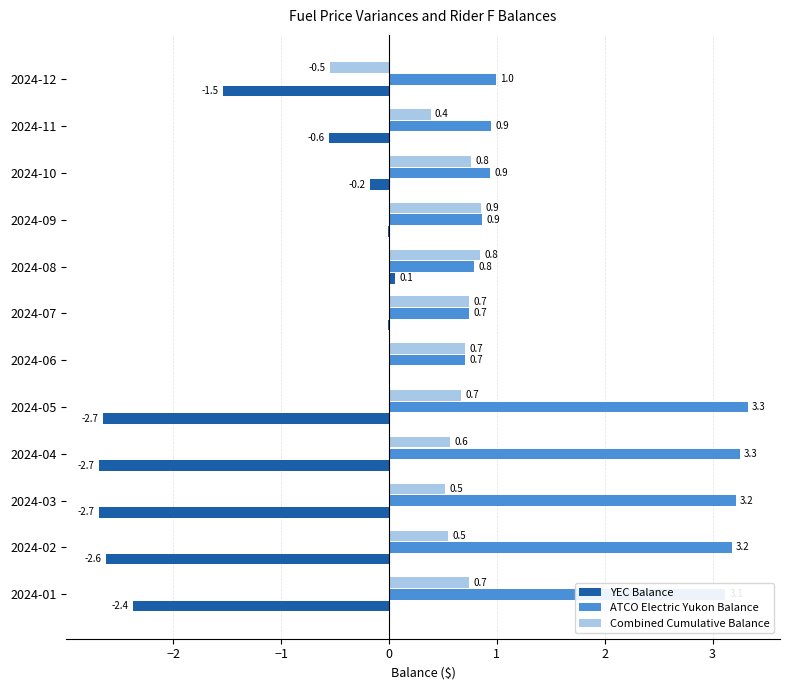

Is the value of YEC Balance at 2024-01 greater than the value of ATCO Electric Yukon Balance at 2024-11?

No